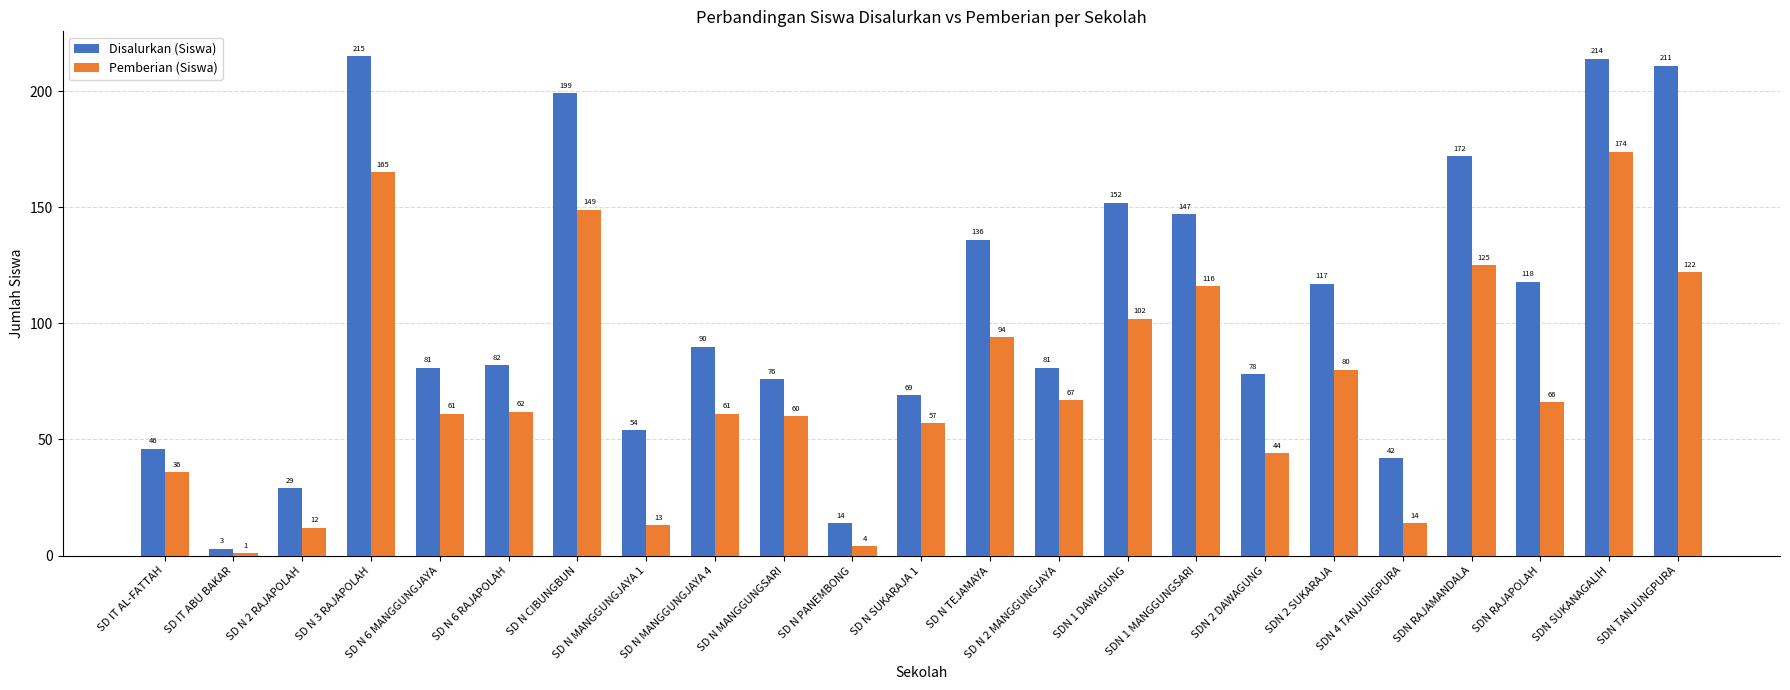

Where is Disalurkan (Siswa) nearest to the value 109?

SDN 2 SUKARAJA